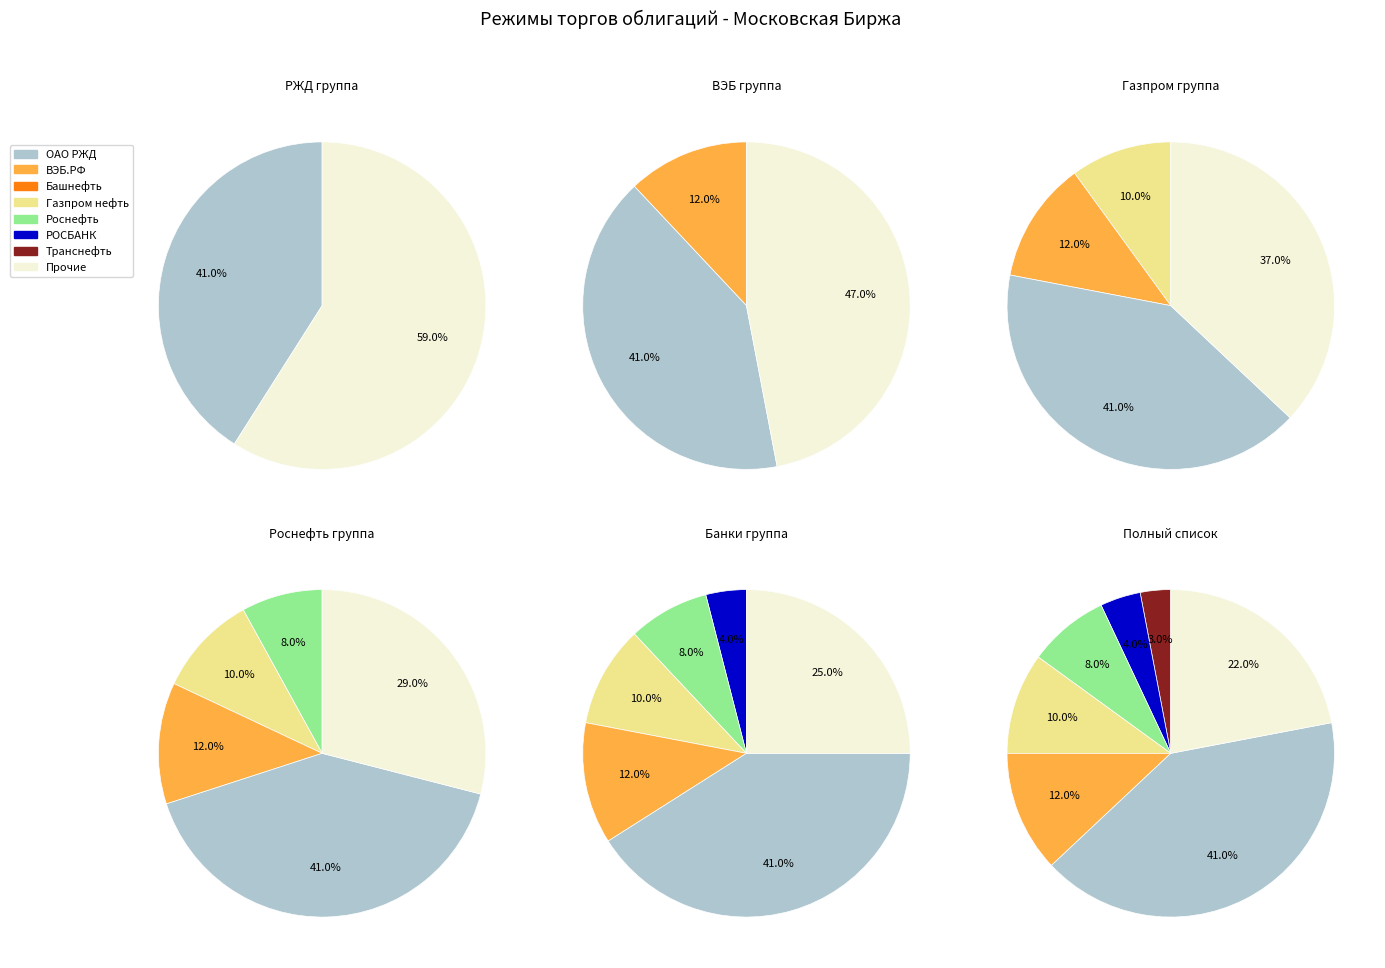

To the nearest percent, what is the difference between the 0 and 3 slice percentages?

31%